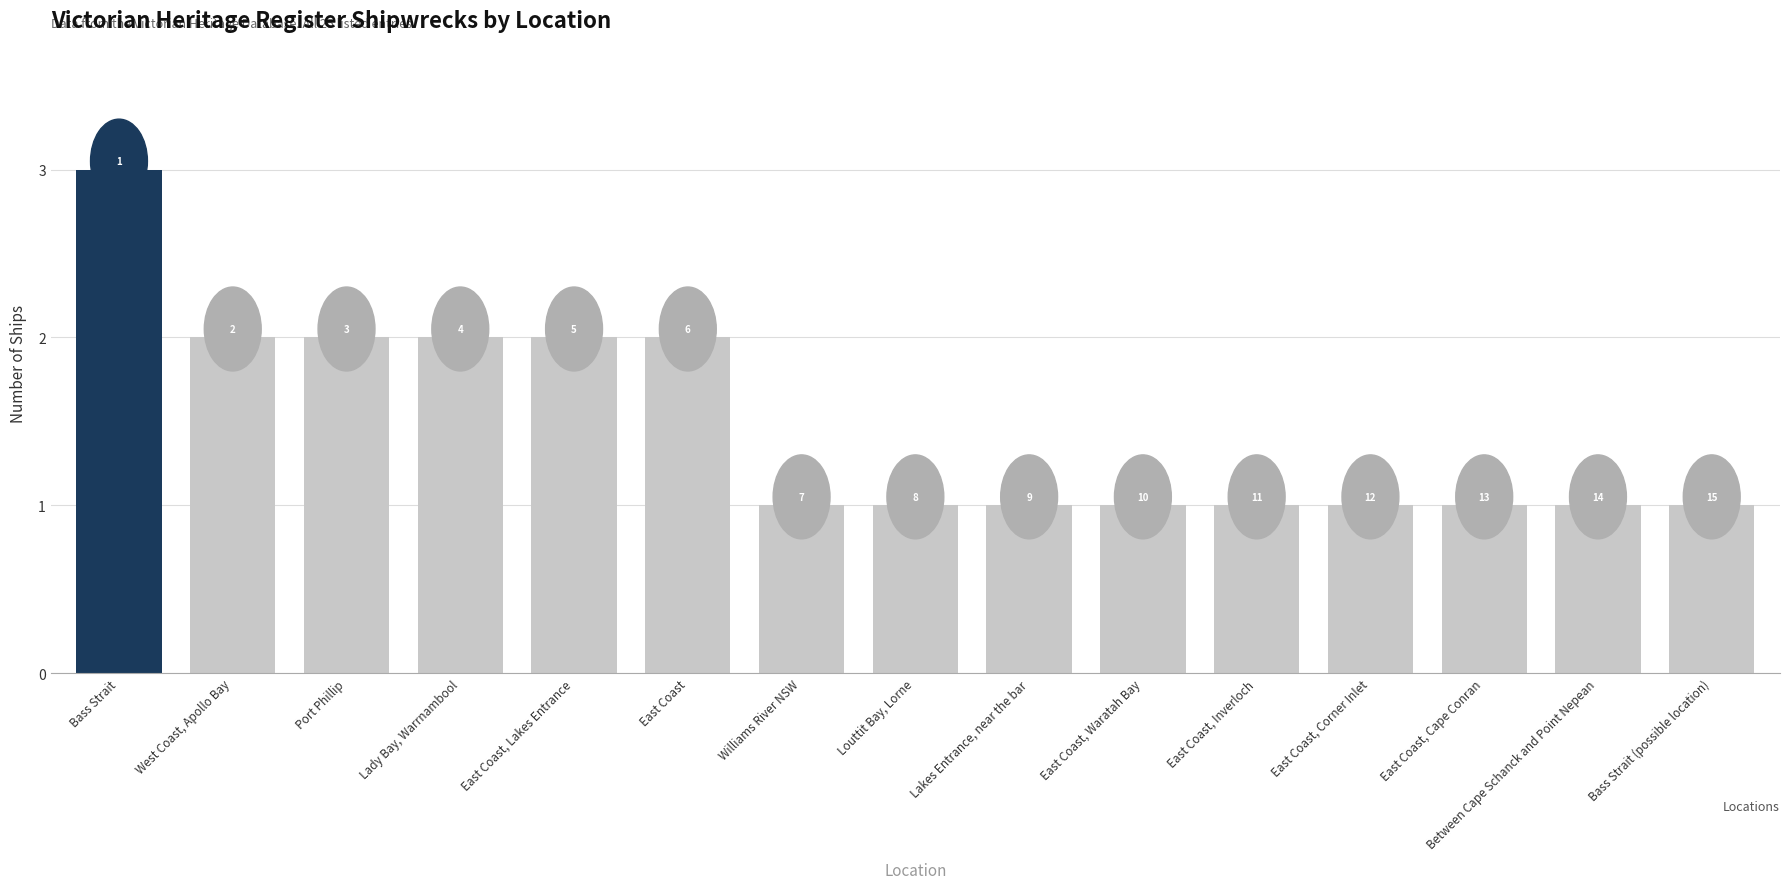

Does the chart contain any negative values?

No